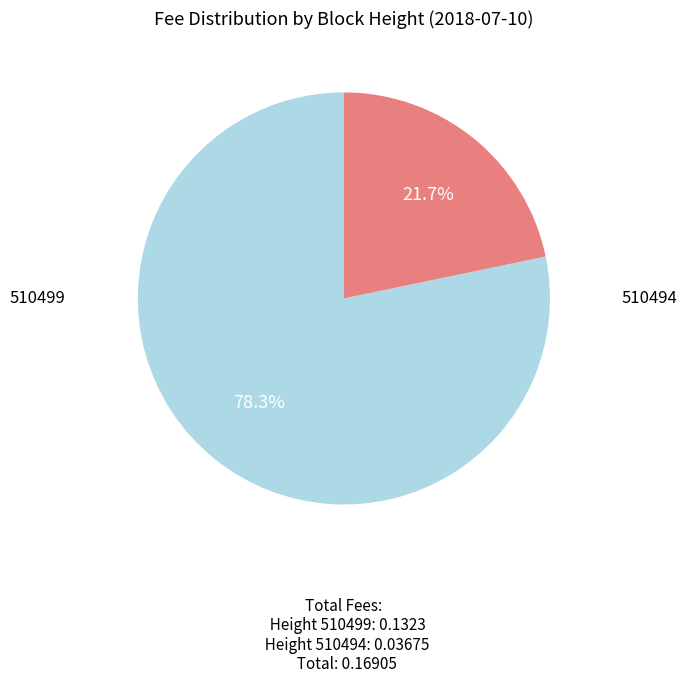

Between 510494 and 510499, which is larger?

510499